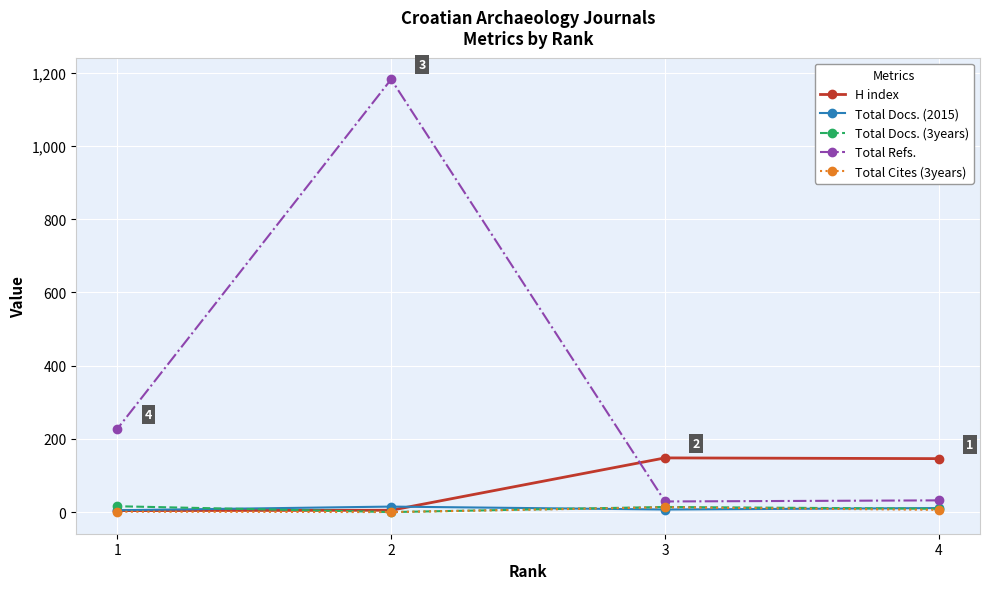

How many lines are shown in the chart?

5